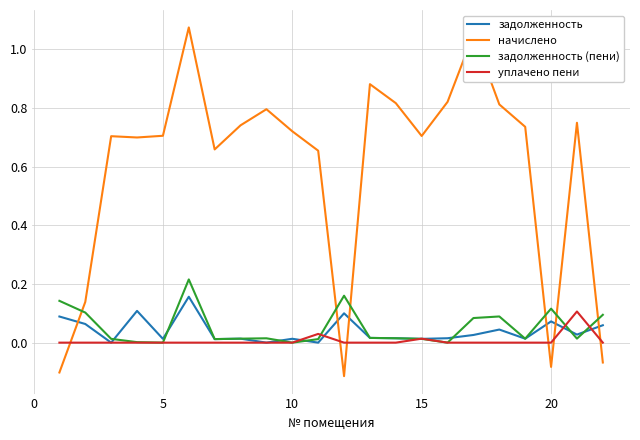

Which series ends up on top after the final intersection of задолженность and начислено?

задолженность